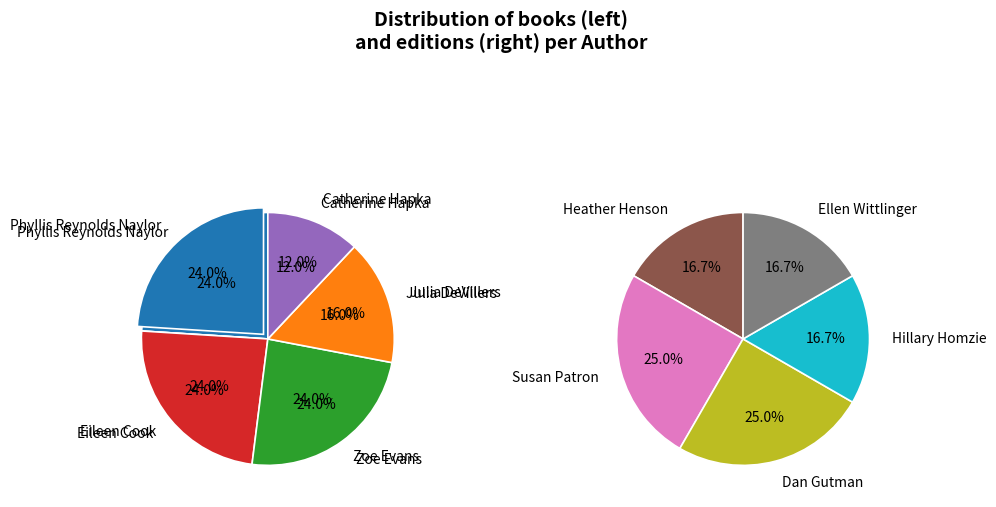

Is there any slice that represents more than half of the pie?

No